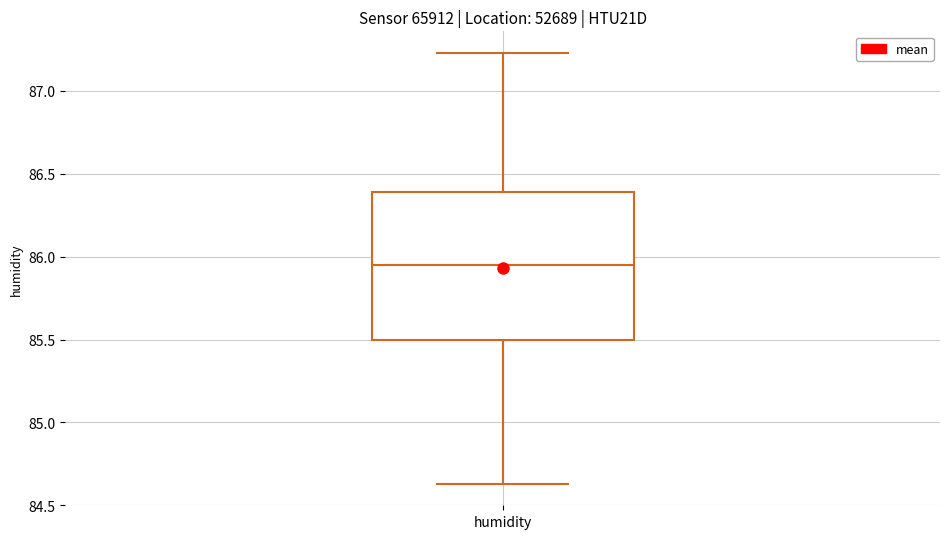

Transcribe this box plot: give where the median line is, the range the box spans, and where the two whiskers end, as read against the y-axis. The values are not printed on the chart, so give them approximately, as read against the axis.

median 85.95, box 85.50 to 86.40, whiskers 84.65 to 87.25